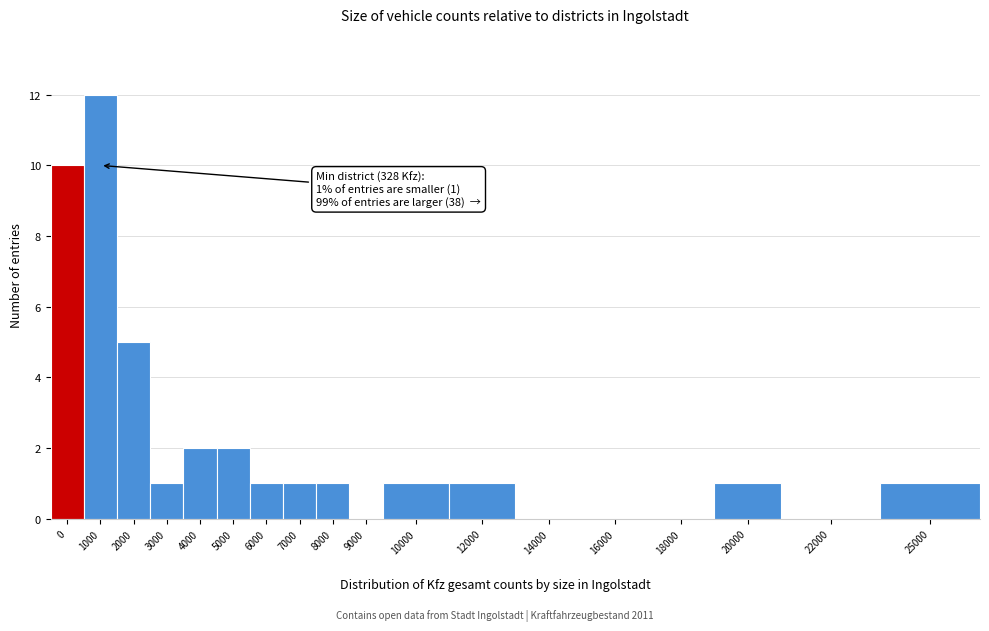

Reading left to right, list all the values displayed in this chart.

0=10	1000=12	2000=5	3000=1	4000=2	5000=2	6000=1	7000=1	8000=1	9000=0	10000=1	12000=1	14000=0	16000=0	18000=0	20000=1	22000=0	25000=1